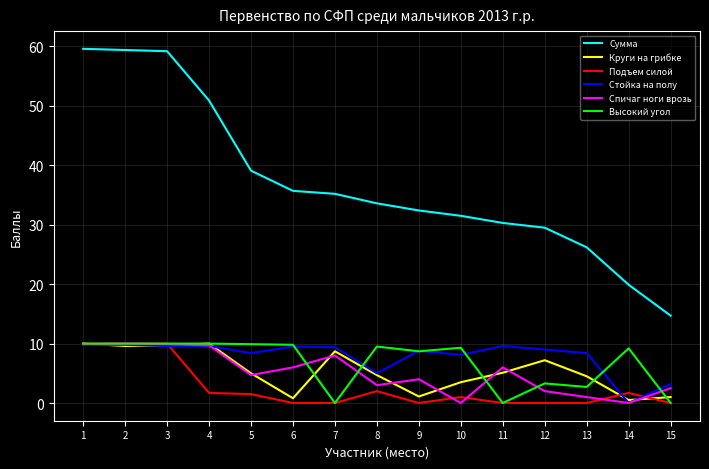

What is the sum of the Высокий угол values at 9 and 12?

12.0